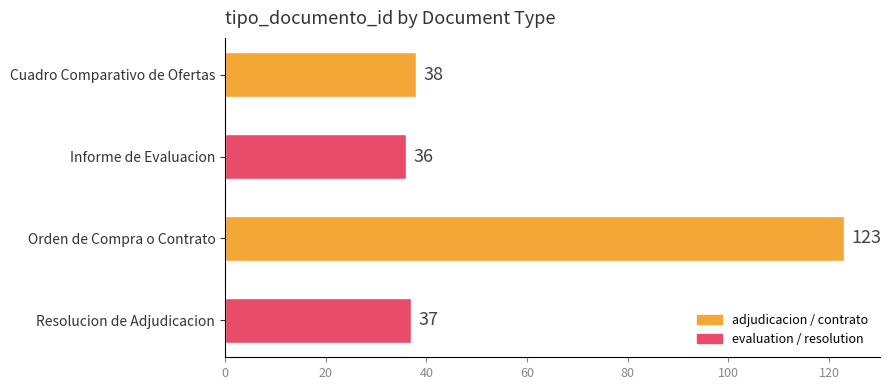

Reading top to bottom, transcribe all the data shown in this chart.

38	36	123	37